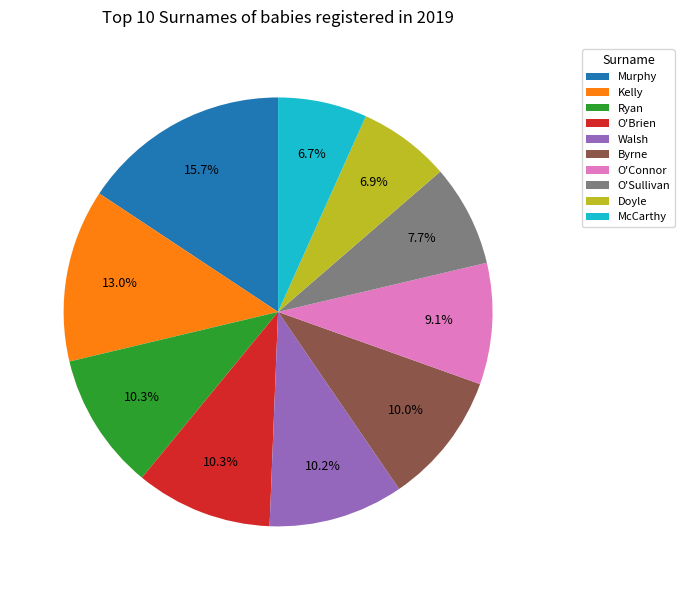

How many segments does this pie chart have?

10